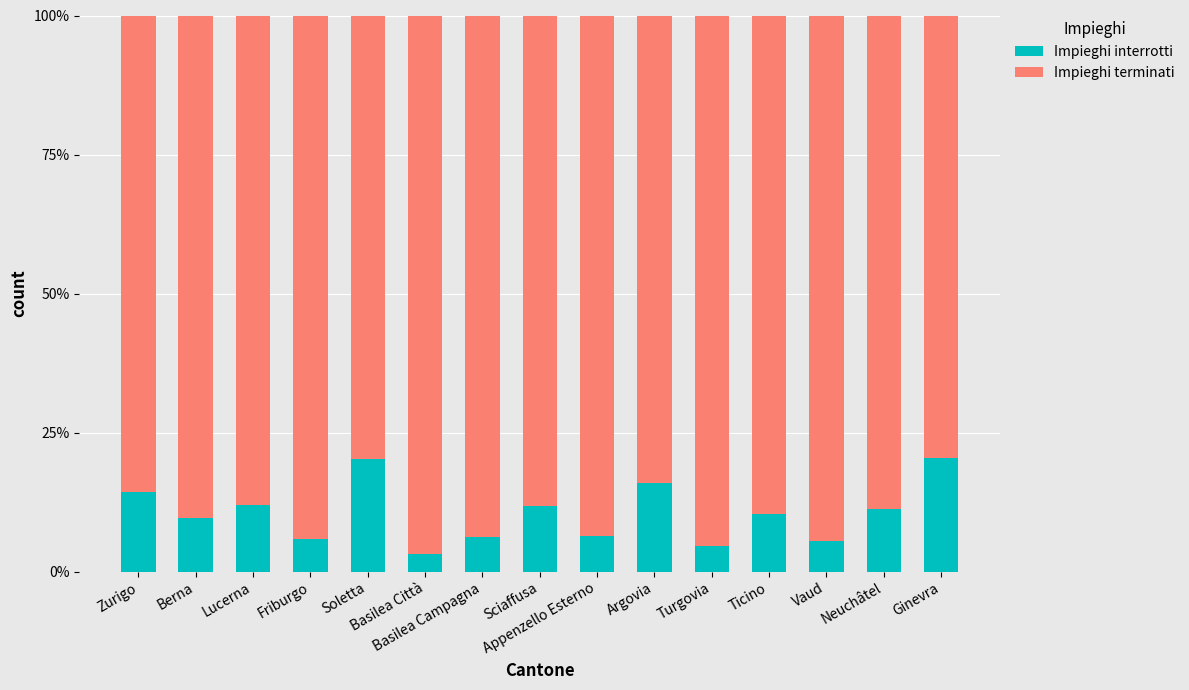

What is the difference between the maximum and minimum values in the Impieghi interrotti series?

17.2